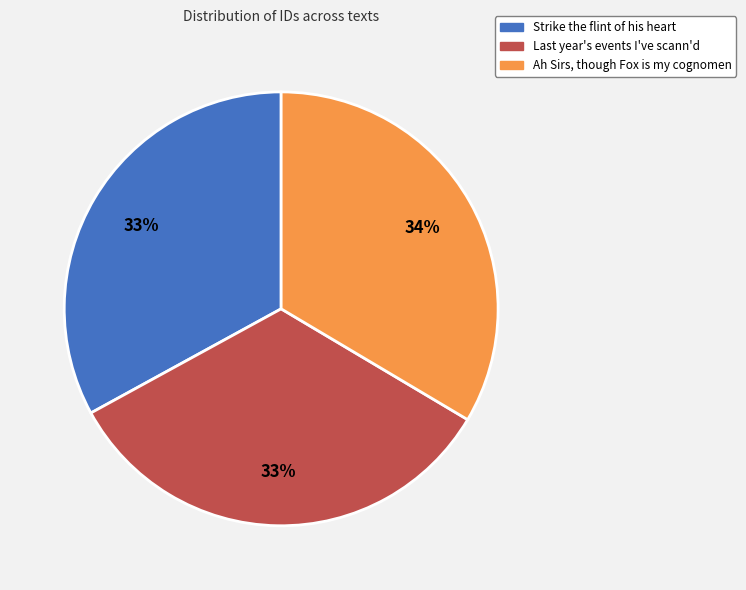

To the nearest percent, what is the average slice percentage?

33%